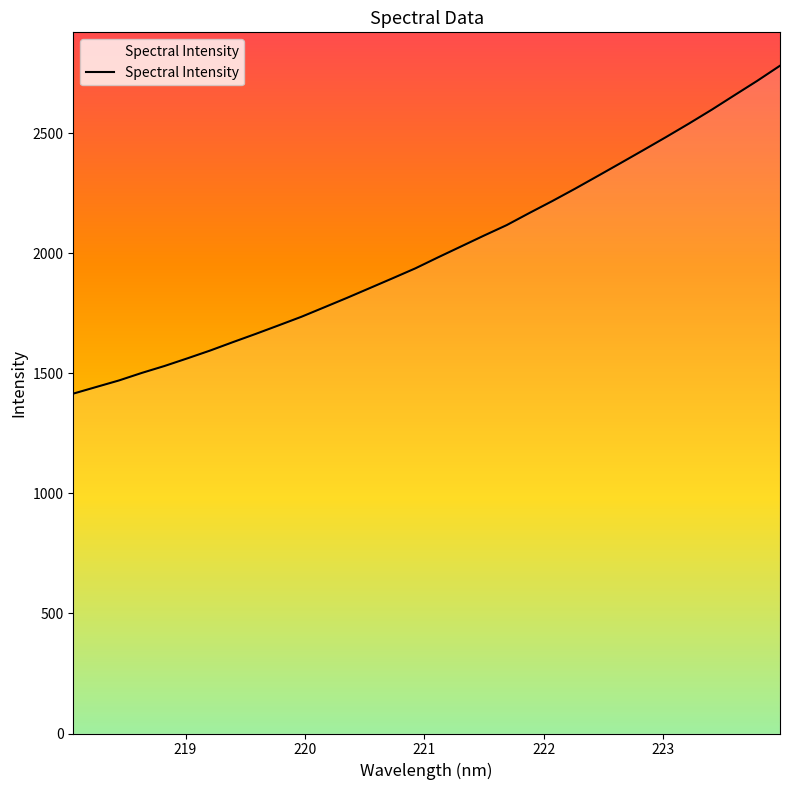

Is it true that the value at 223.5987 is 4425.4?

False